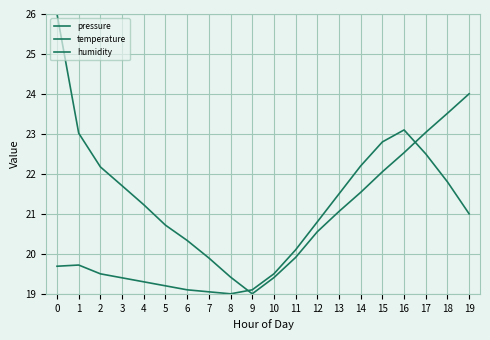

What is the total value across all series at 11?

76.1